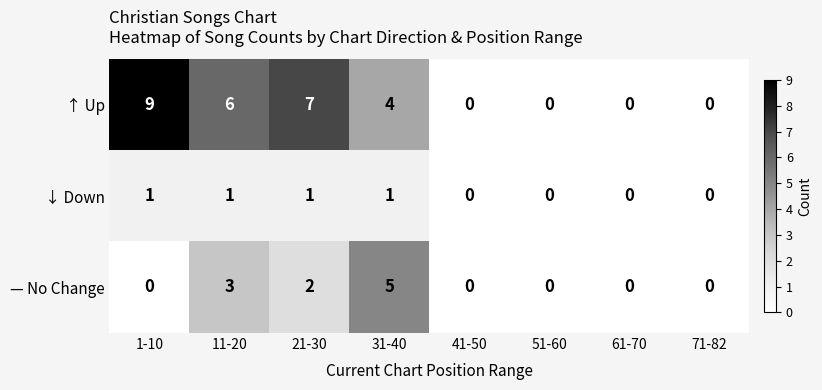

Reading left to right, list all the values displayed in this chart.

↑ Up: 9	6	7	4	0	0	0	0
↓ Down: 1	1	1	1	0	0	0	0
— No Change: 0	3	2	5	0	0	0	0